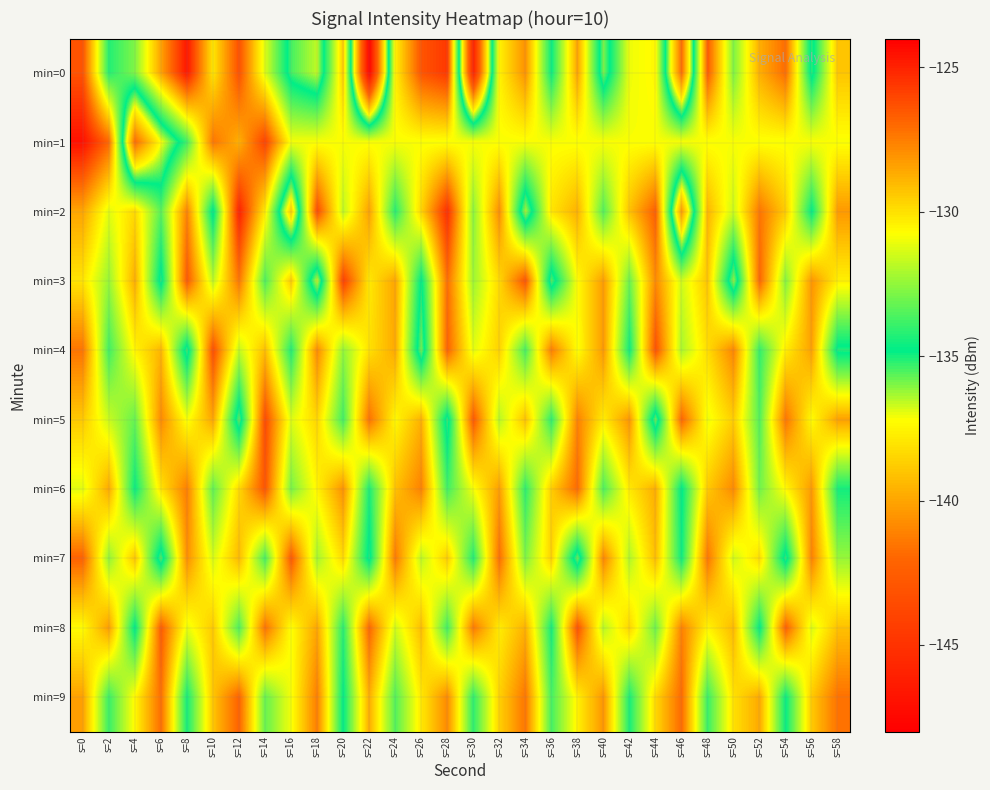

At which category is the sum across all series the highest?

s=0